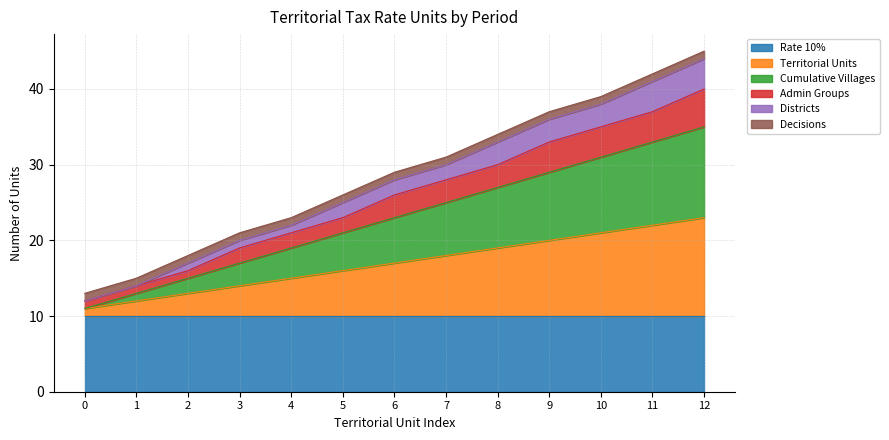

The Rate 10% series shows 10 at 11. True or false?

True